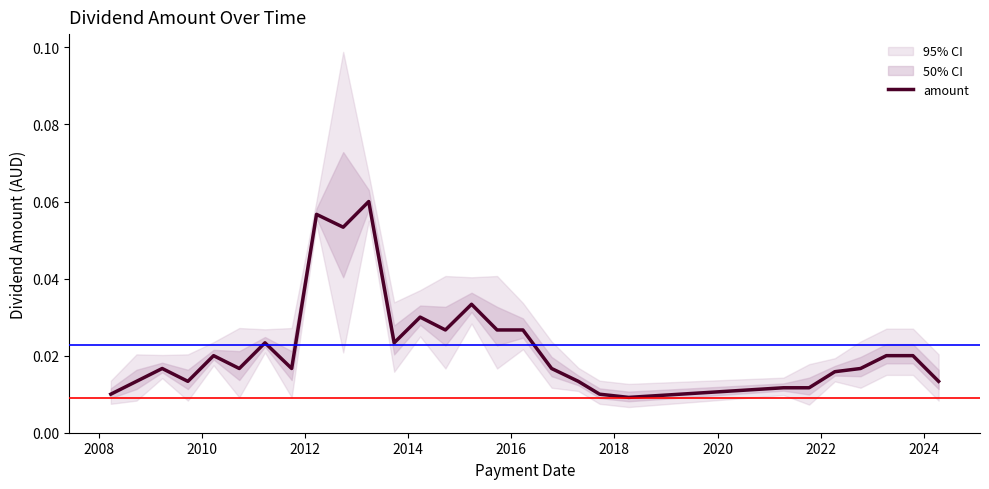

Reading left to right, list all the values displayed in this chart.

0.0	0.0	0.0	0.0	0.0	0.0	0.0	0.0	0.1	0.1	0.1	0.0	0.0	0.0	0.0	0.0	0.0	0.0	0.0	0.0	0.0	0.0	0.0	0.0	0.0	0.0	0.0	0.0